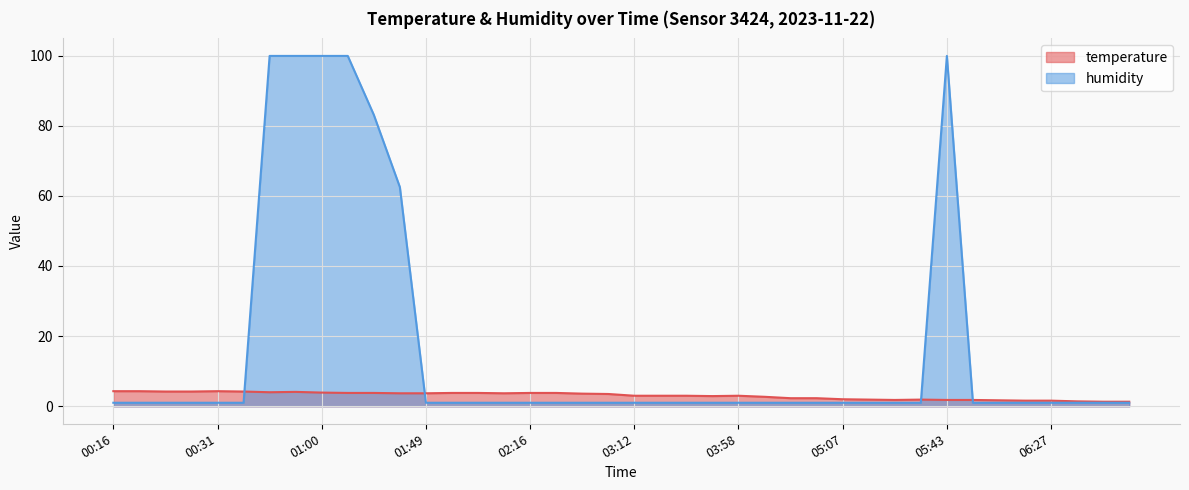

What is the smallest value displayed?

1.0